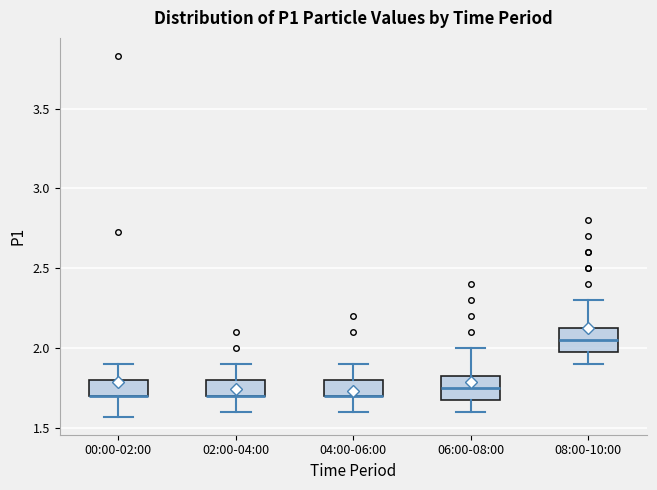

Where does the upper whisker of the box for 04:00-06:00 end on the y-axis? The values are not printed on the chart, so give them approximately, as read against the axis.

1.90